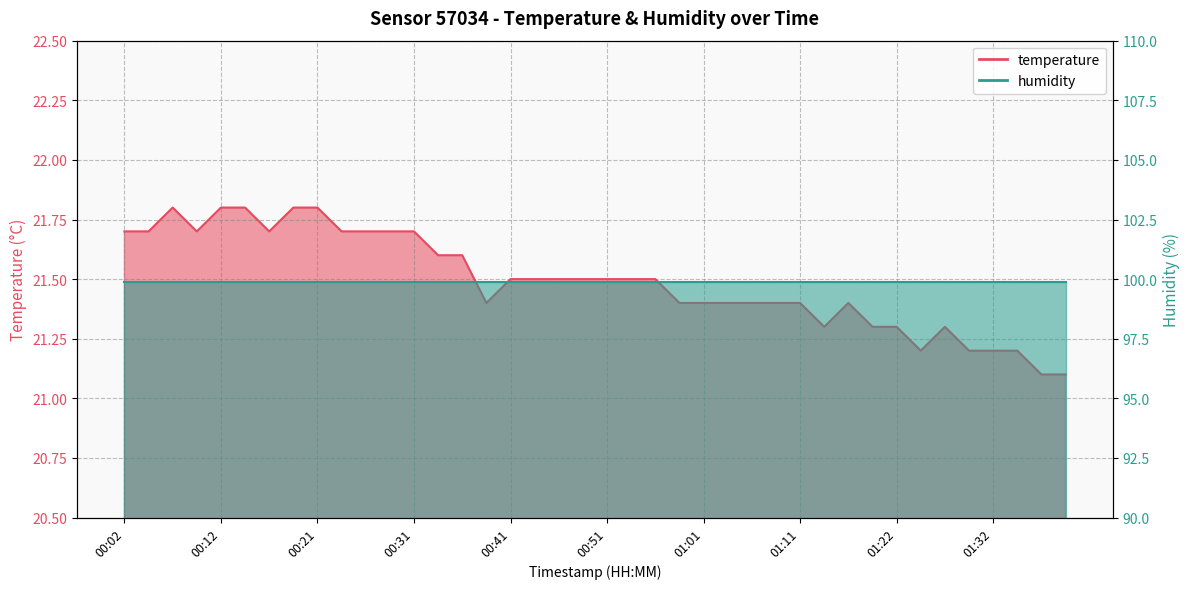

At which label is the value closest to 21?

01:41